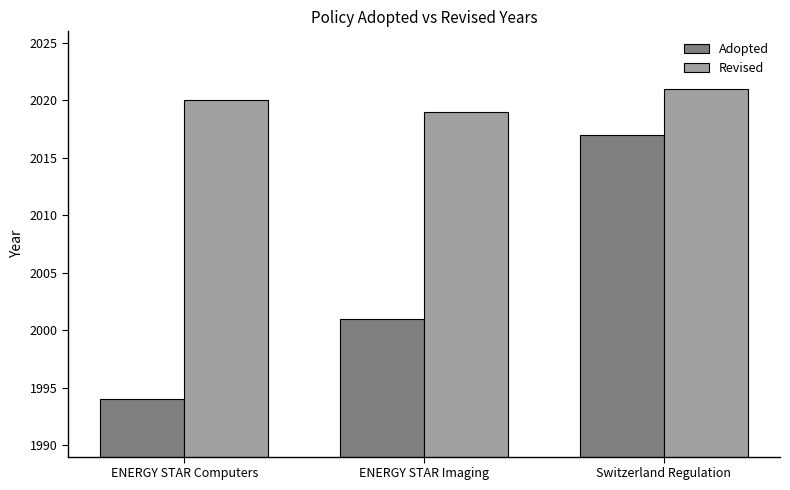

What is the approximate value of Adopted at ENERGY STAR Imaging?

2001